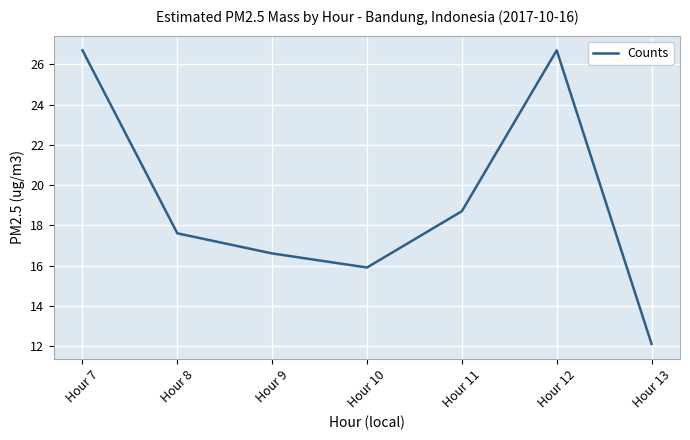

The value at Hour 9 is 16.6. True or false?

True